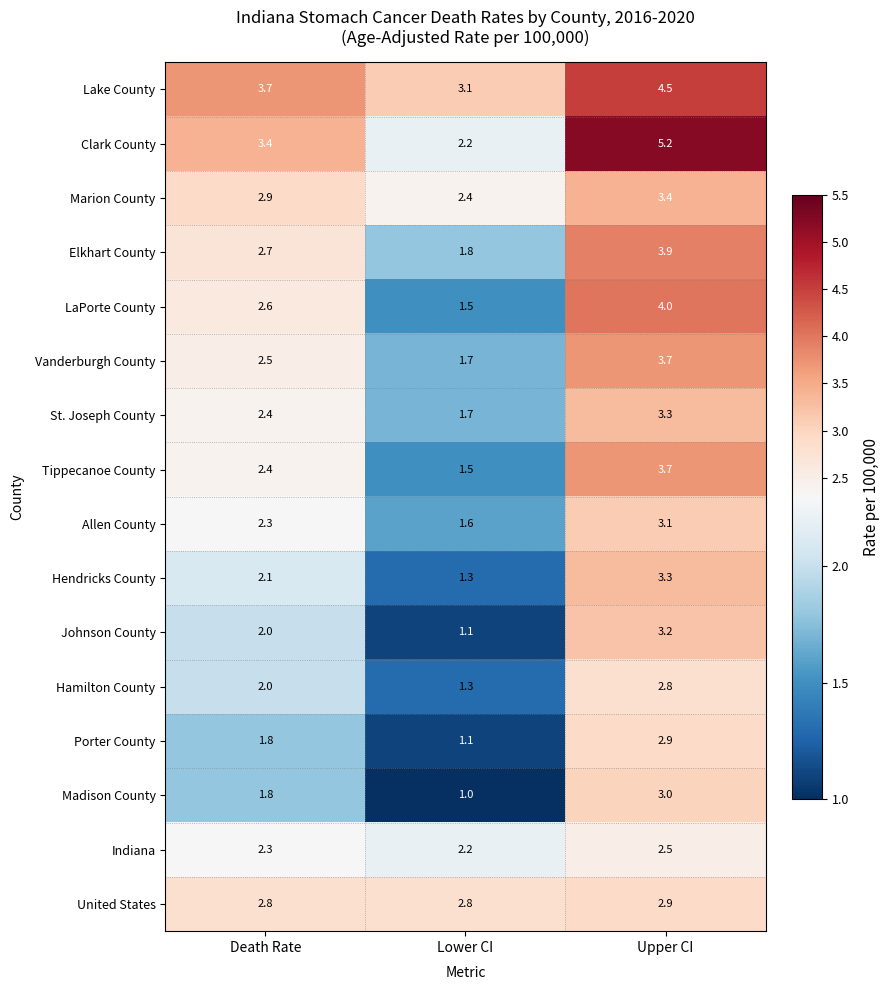

What is the minimum value for Vanderburgh County?

1.7